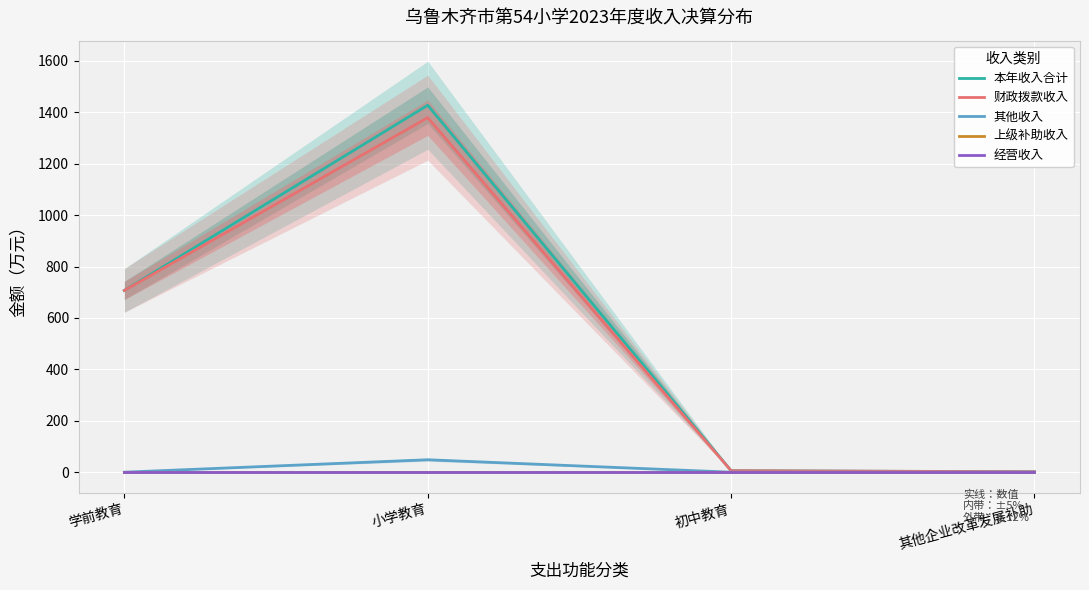

How many lines are shown in the chart?

5